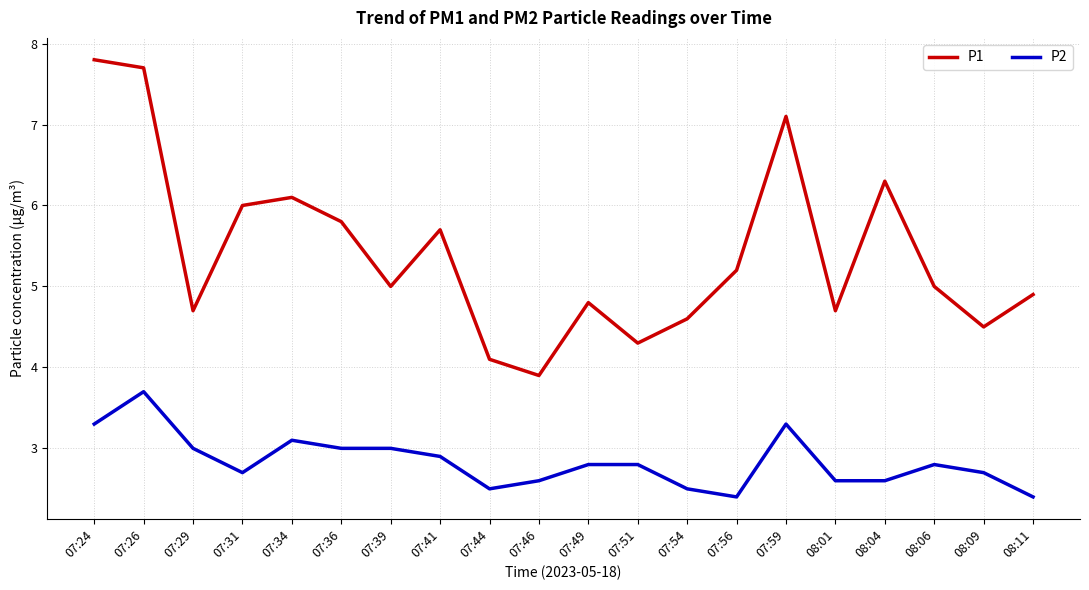

What is the sum of the P2 values at 07:56 and 07:59?

5.7